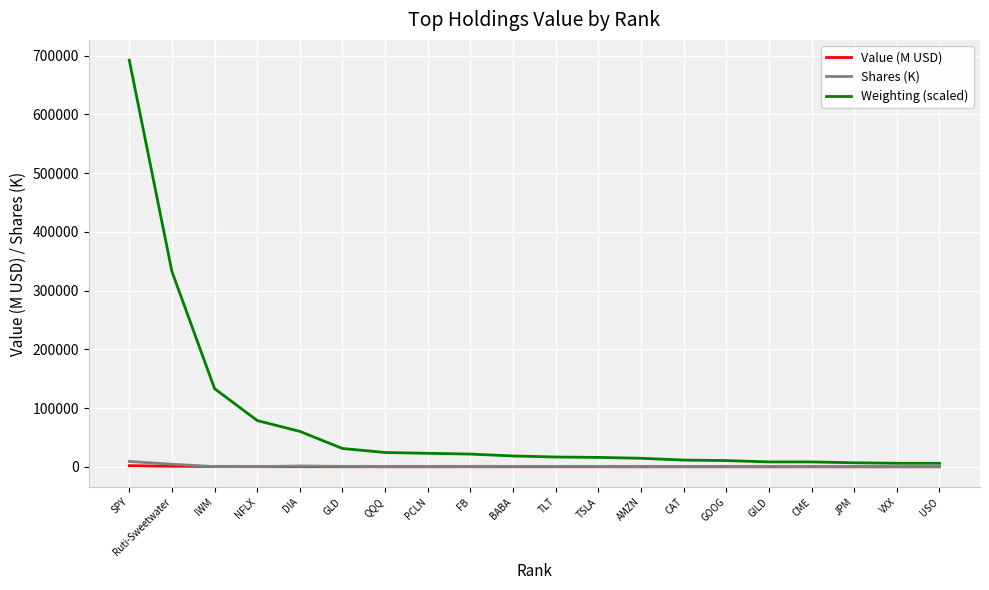

Which series has the largest total across all categories?

Weighting (scaled)